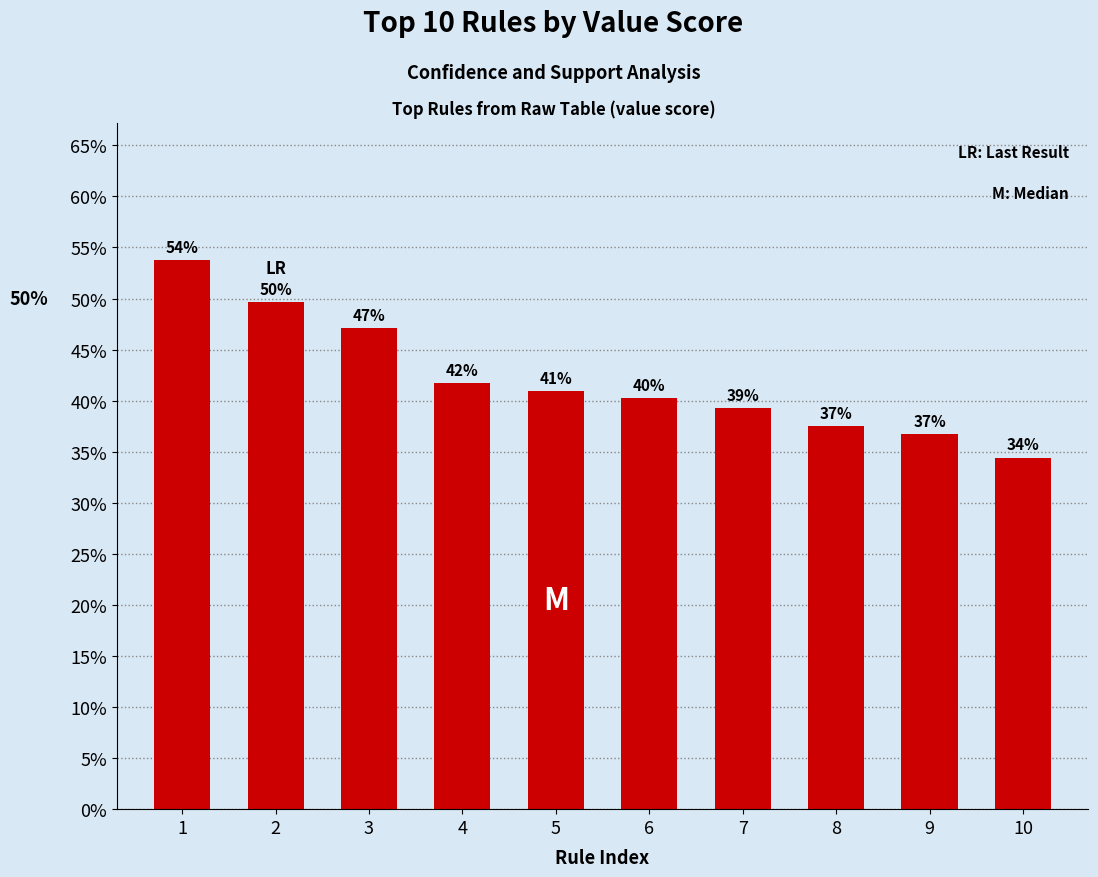

Does the chart contain any negative values?

No